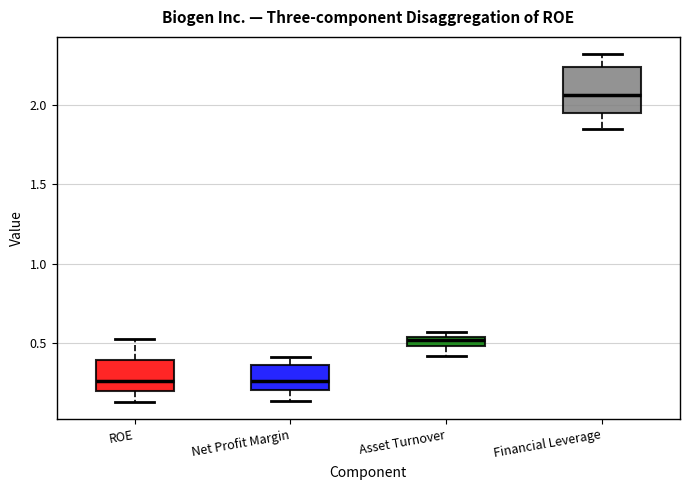

Where does the lower whisker of the box for Asset Turnover end on the y-axis? The values are not printed on the chart, so give them approximately, as read against the axis.

0.40